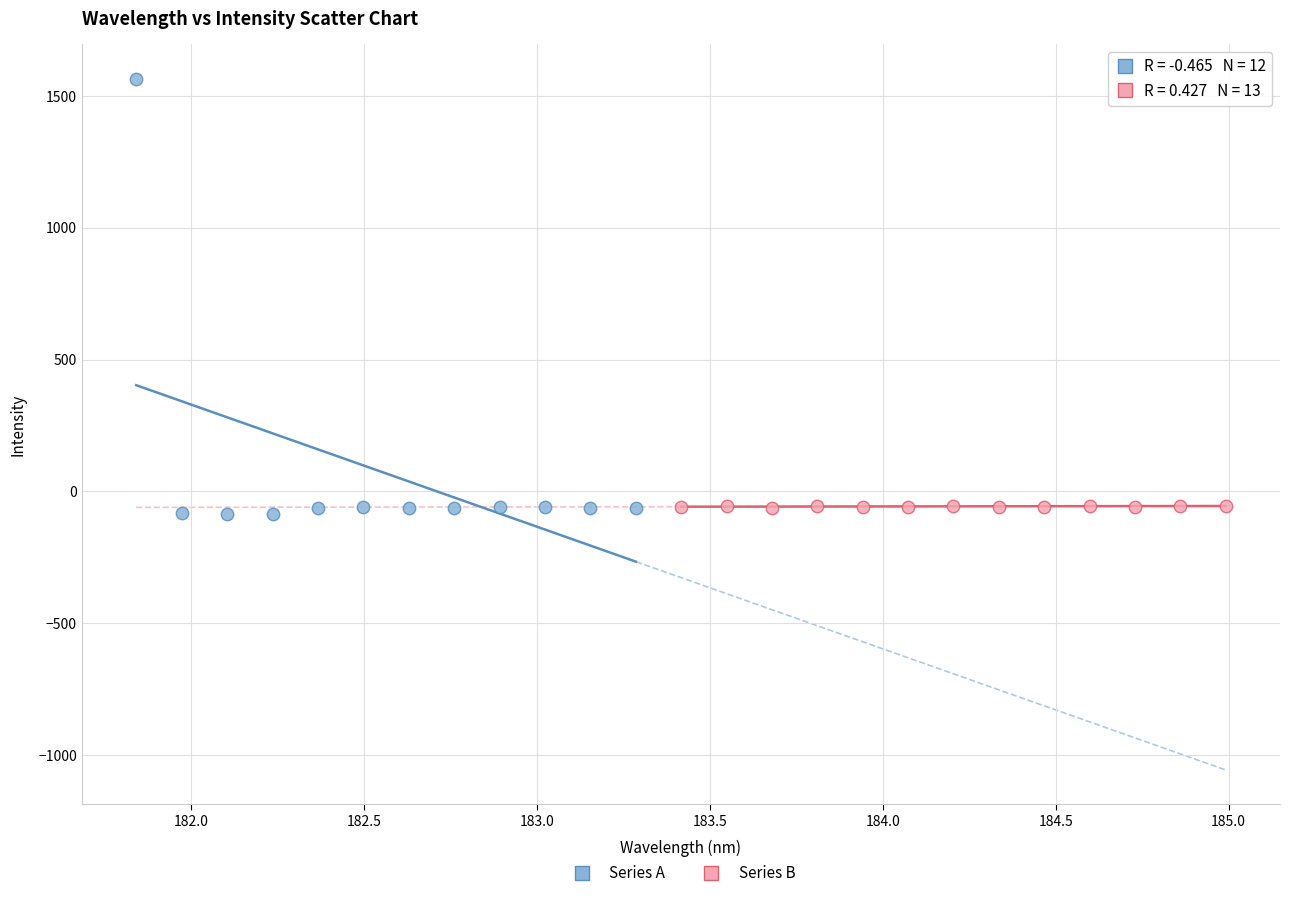

What are all the series names shown in the legend?

Series A, Series B